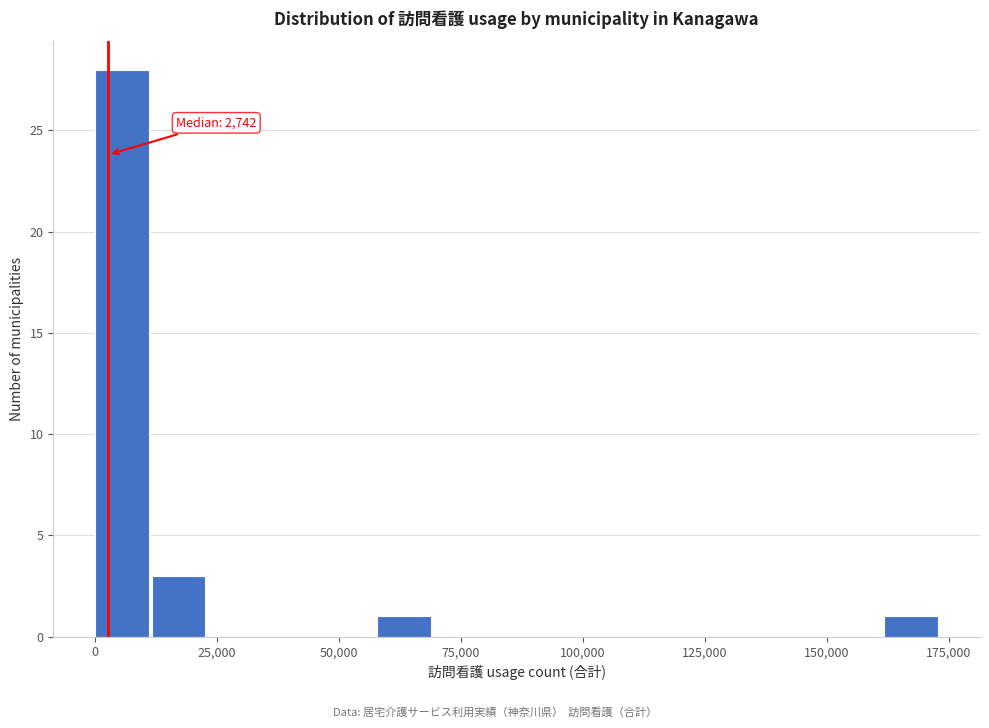

Around what value on the x-axis is the tallest bar? Give the approximate position of its centre, as read against the axis.

5000